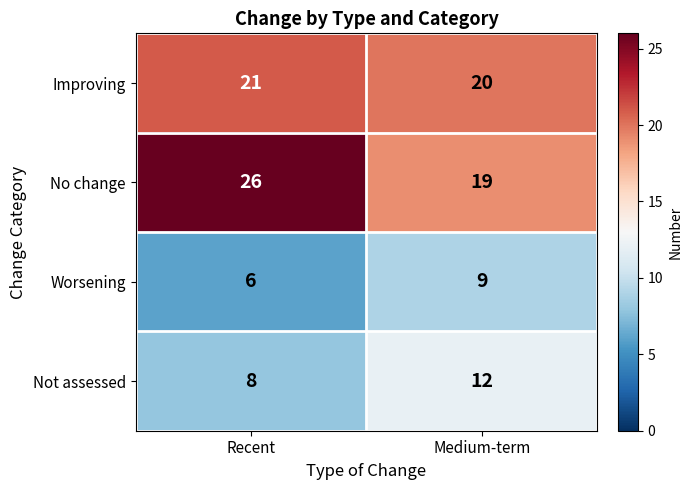

Where is Improving nearest to the value 20?

Medium-term